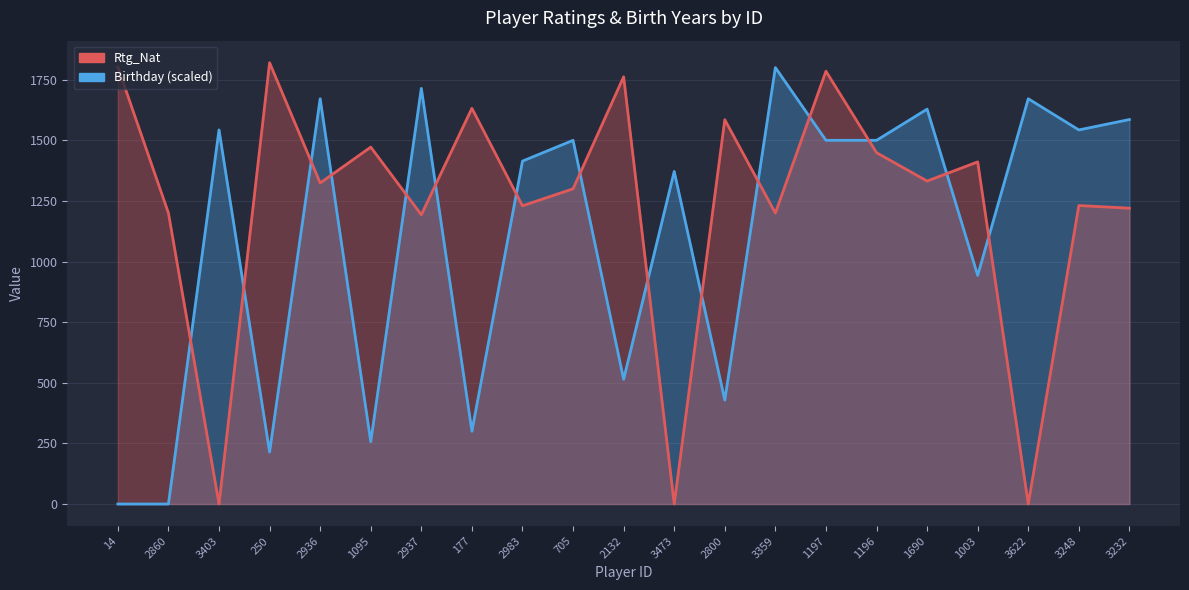

How many interior local peaks (higher than both neighbors) does the data have?

8